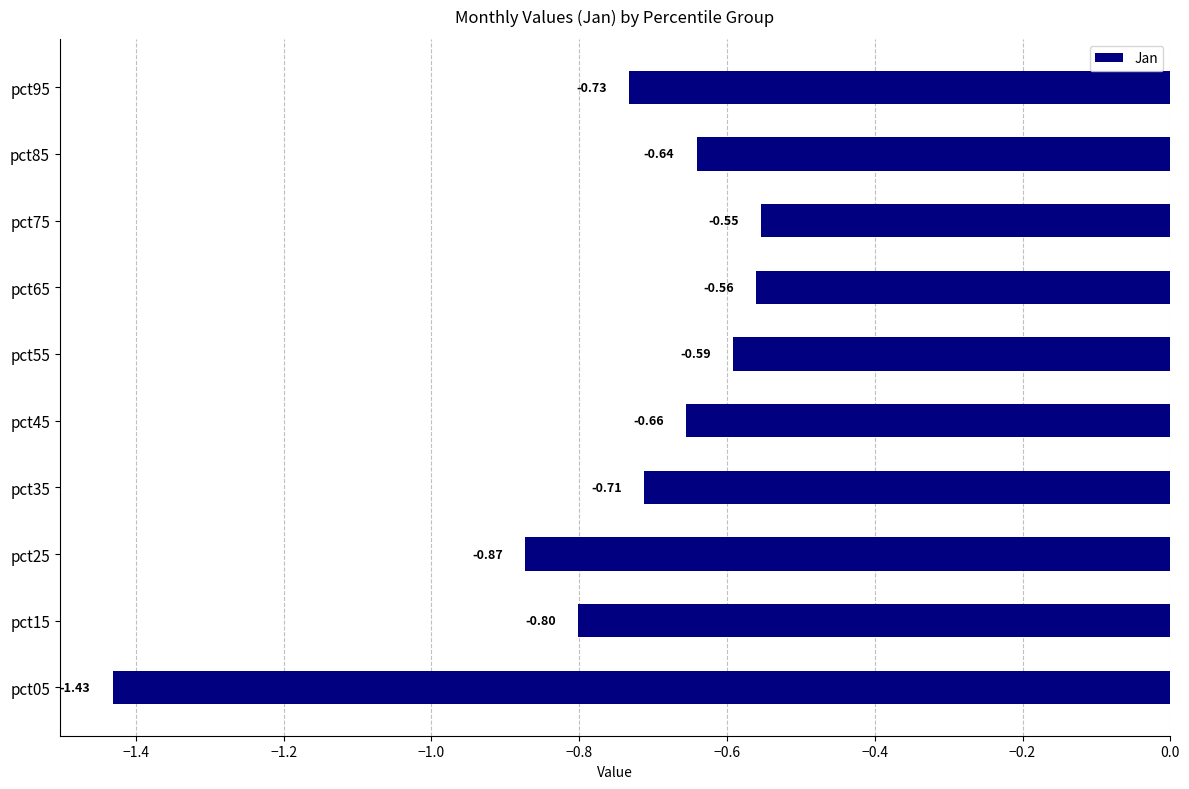

What is the average value?

-0.8